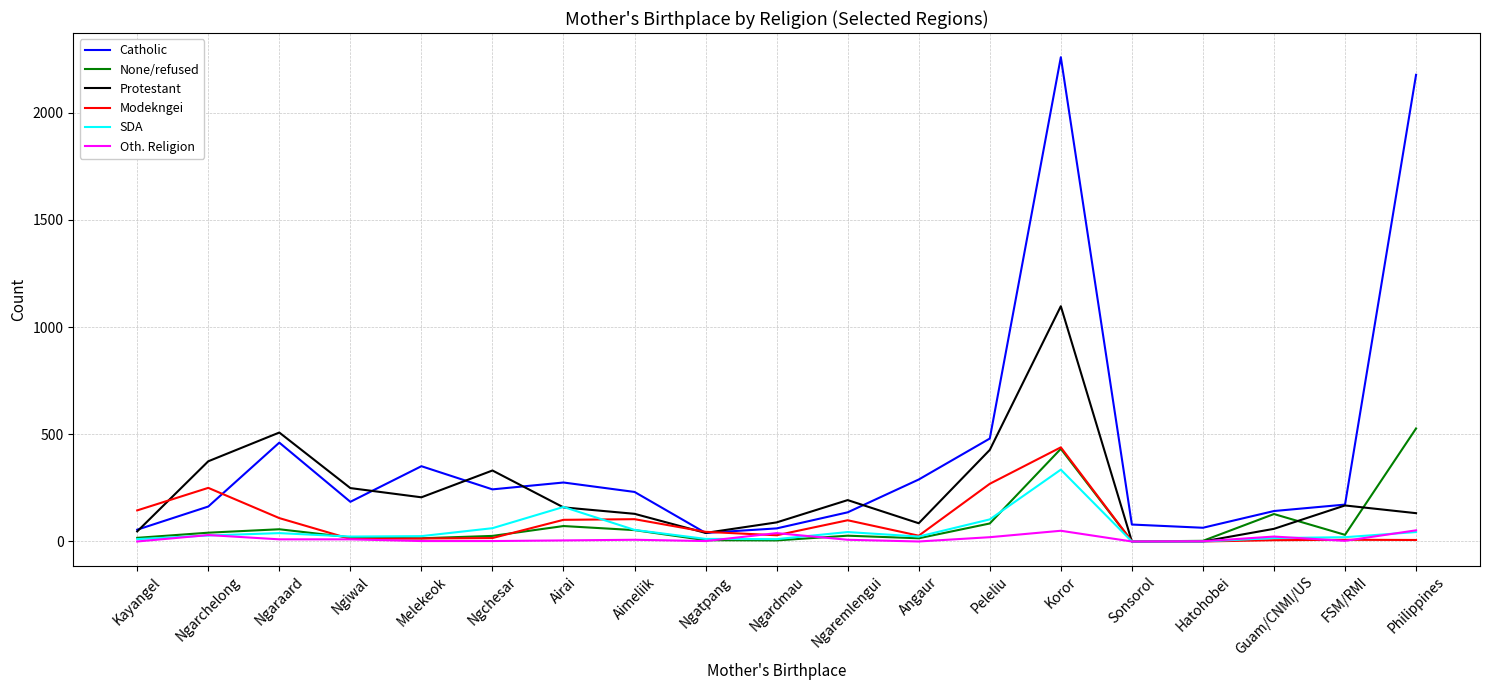

What are all the series names shown in the legend?

Catholic, None/refused, Protestant, Modekngei, SDA, Oth. Religion